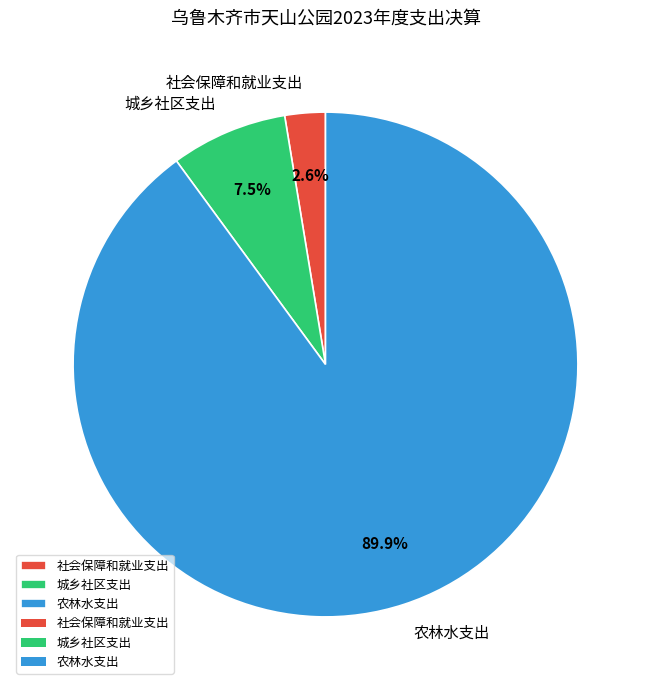

Which category has the smallest portion of the pie?

社会保障和就业支出